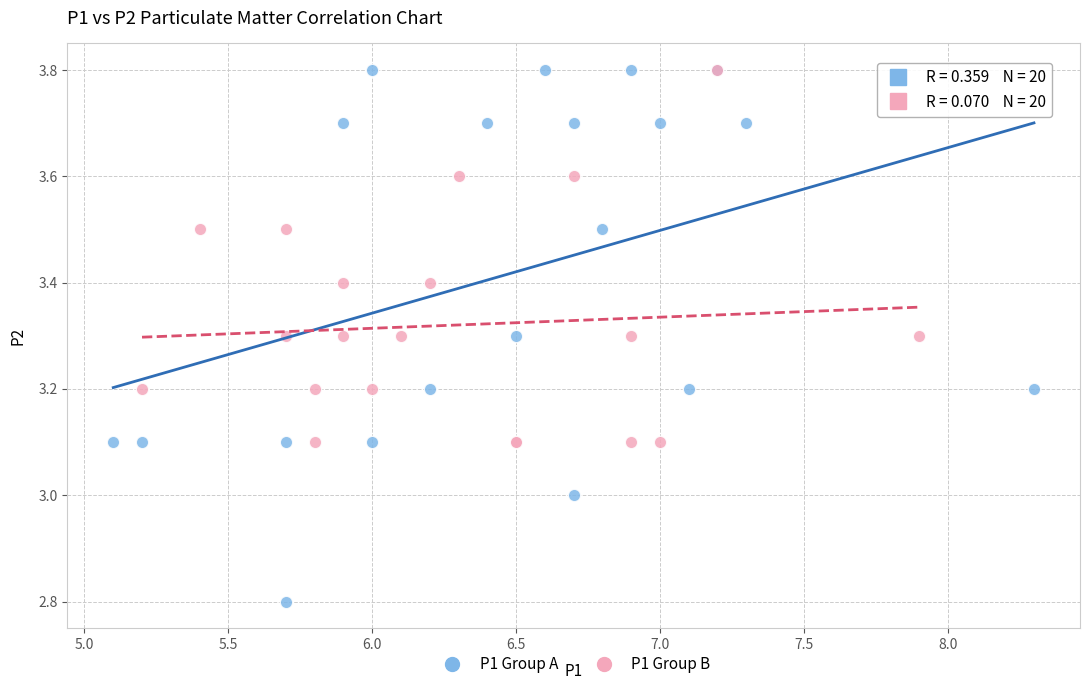

Which series contains the lowest Y value?

P1 Group A